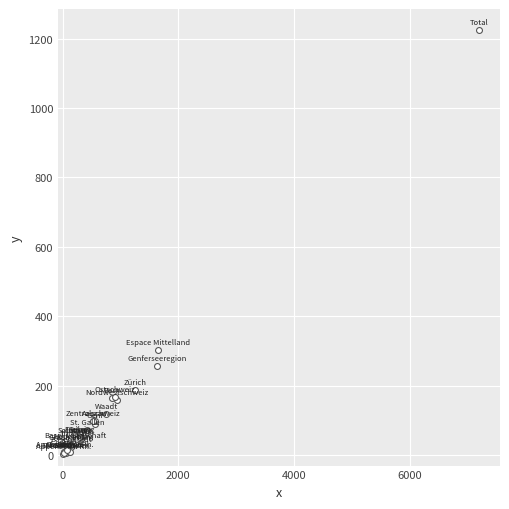

What Y value in the scatter plot is closest to 613?

303